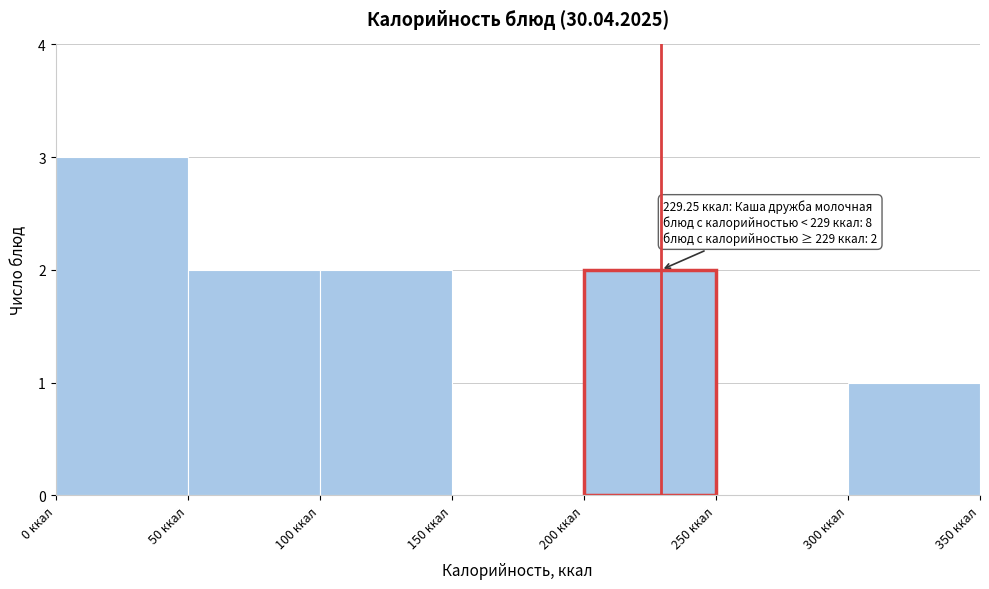

Which range on the x-axis has the tallest bar?

0 to 50